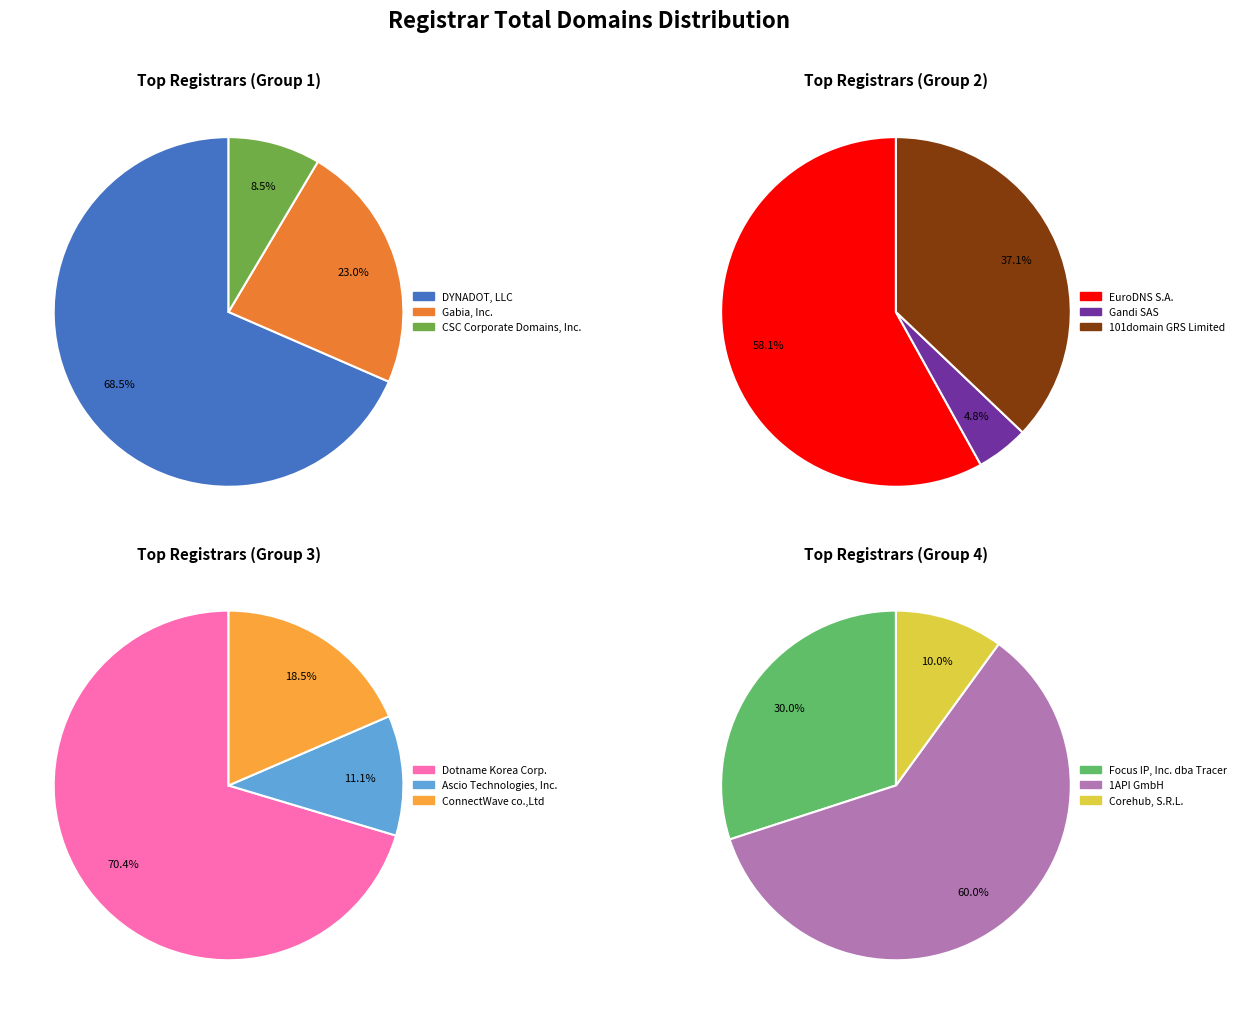

Count the number of slices in the pie.

12